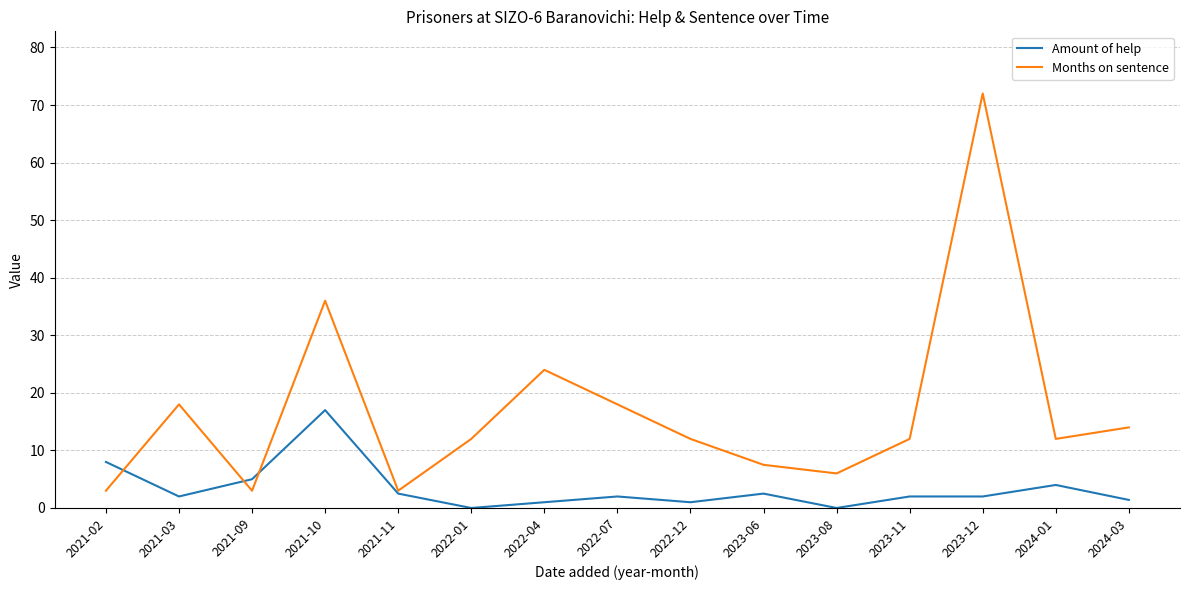

What is the spread (max minus min) of values at 2023-08?

6.0